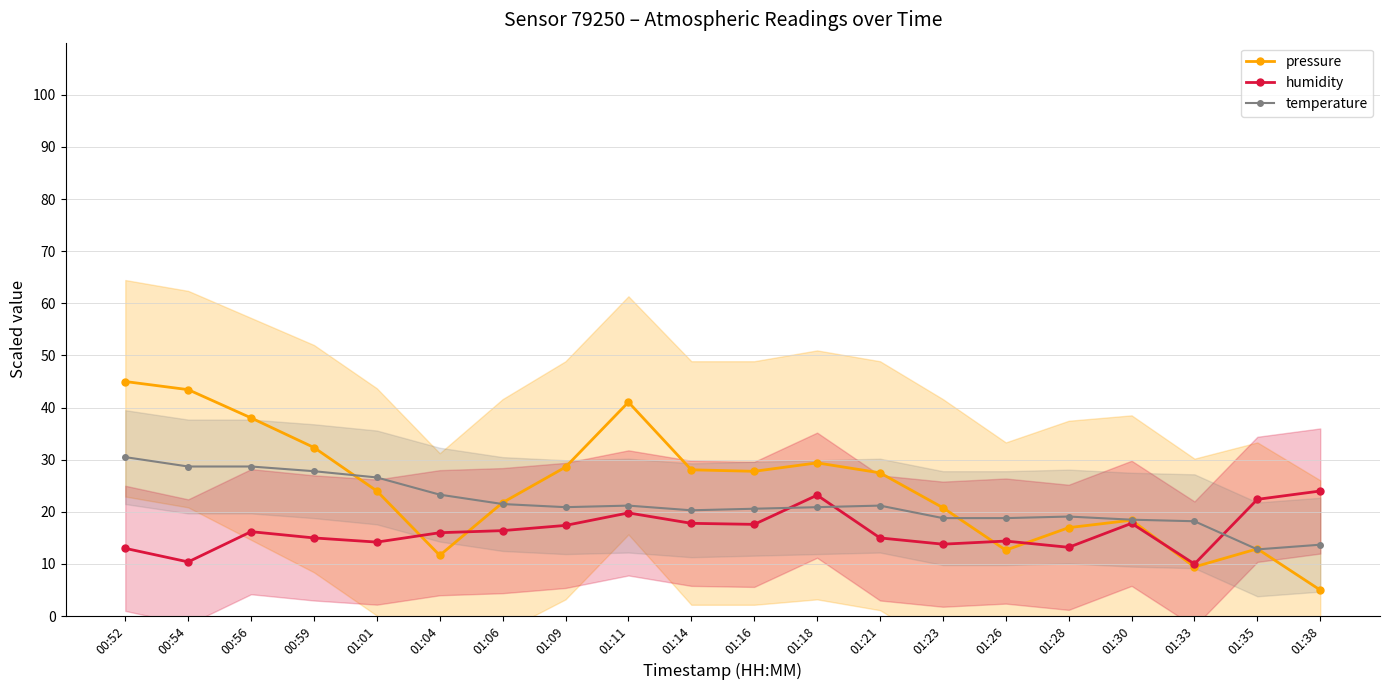

How many lines are shown in the chart?

3